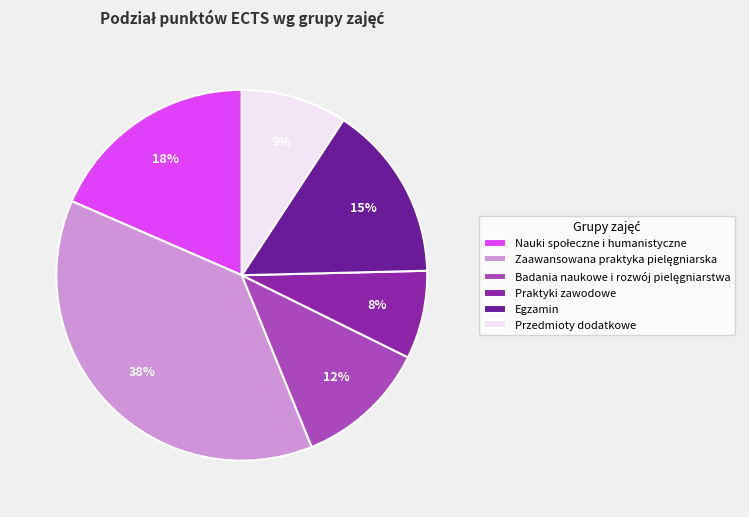

Which slice is the smallest?

Praktyki zawodowe